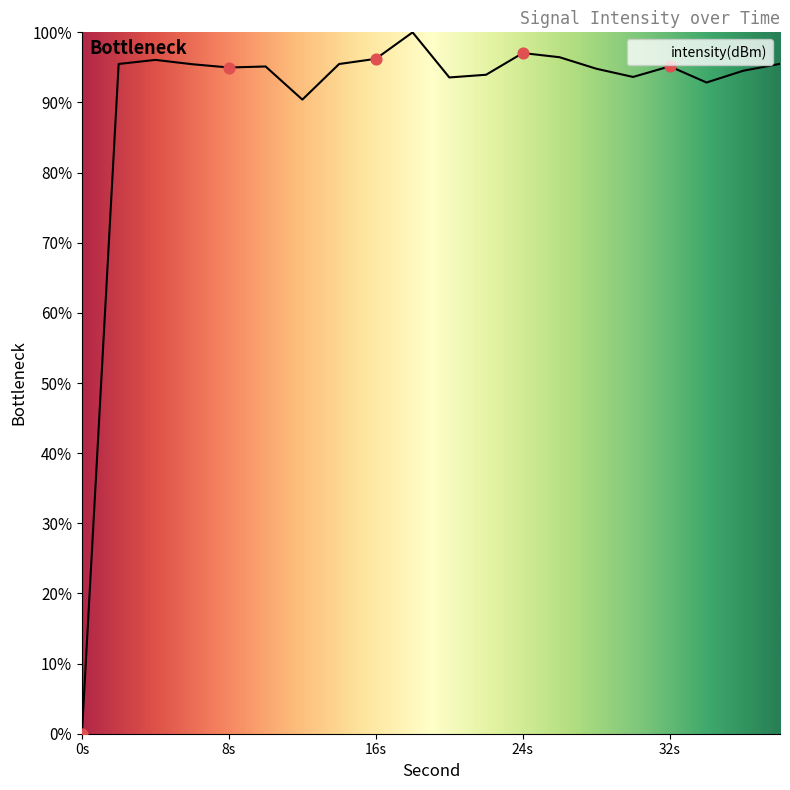

What is the difference between the maximum and minimum values?

100.0